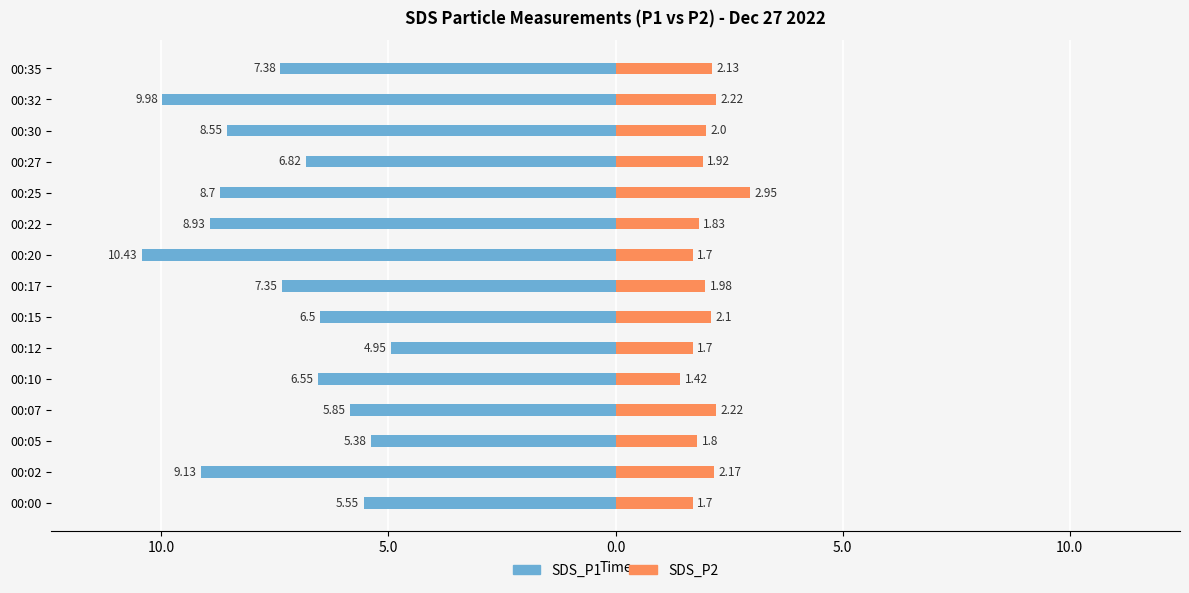

What is the average value of the SDS_P2 series?

2.0